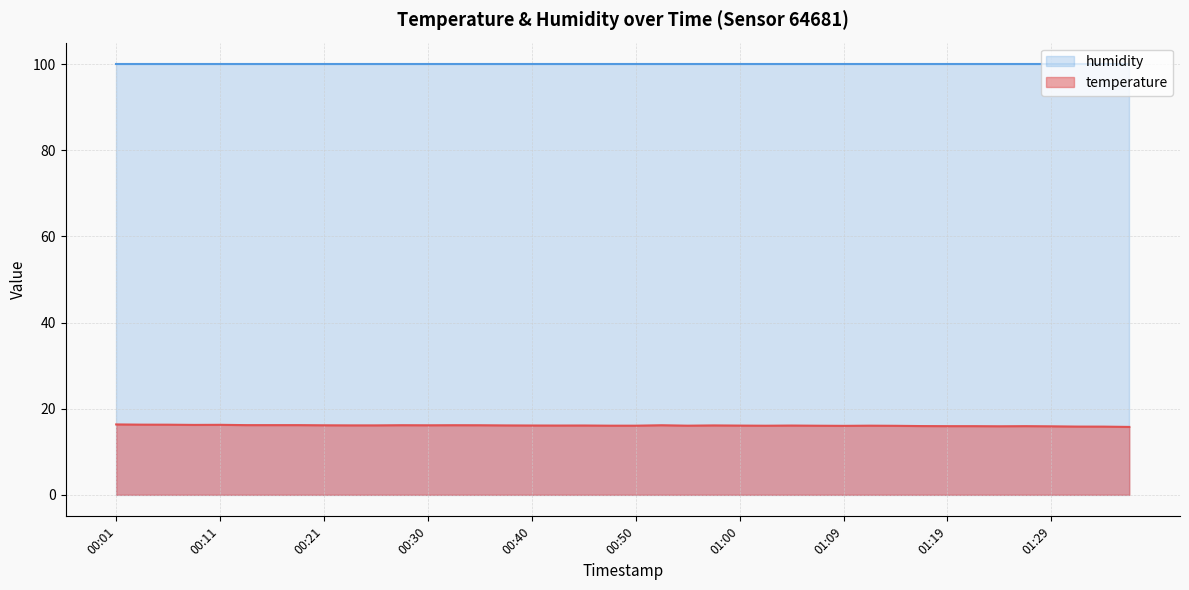

How many points are lower than both their immediate neighbors (excluding endpoints)?

7